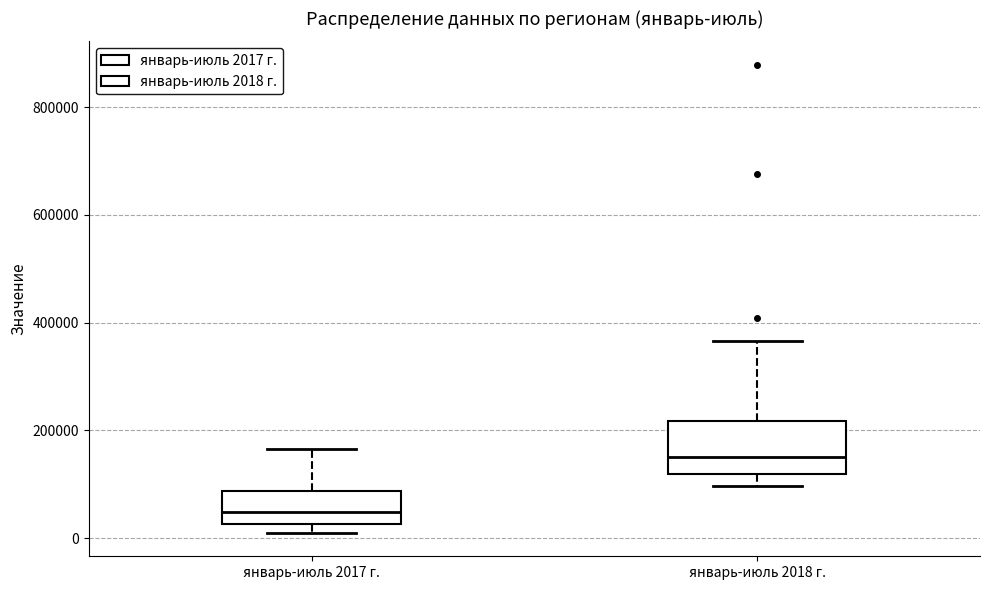

Which box's median line is the lowest?

январь-июль 2017 г.